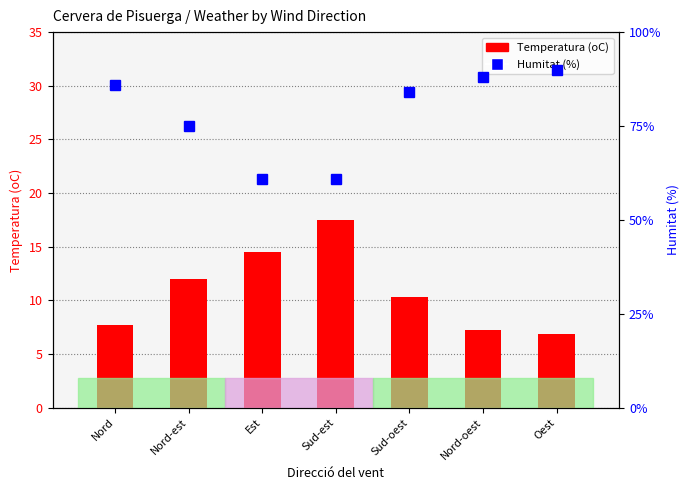

At which label does Temperatura (oC) reach its minimum?

Oest